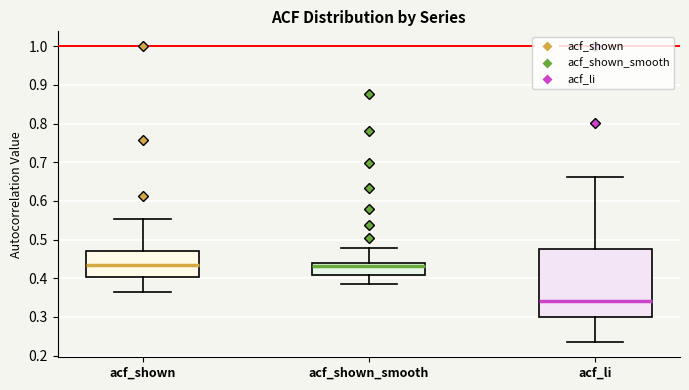

Reading left to right, read every box against the y-axis: the position of its median line, the range the box covers, and the ends of its whiskers. The values are not printed on the chart, so give them approximately, as read against the axis.

acf_shown: median 0.43, box 0.40 to 0.47, whiskers 0.36 to 0.55
acf_shown_smooth: median 0.43, box 0.41 to 0.44, whiskers 0.39 to 0.48
acf_li: median 0.34, box 0.30 to 0.48, whiskers 0.23 to 0.66